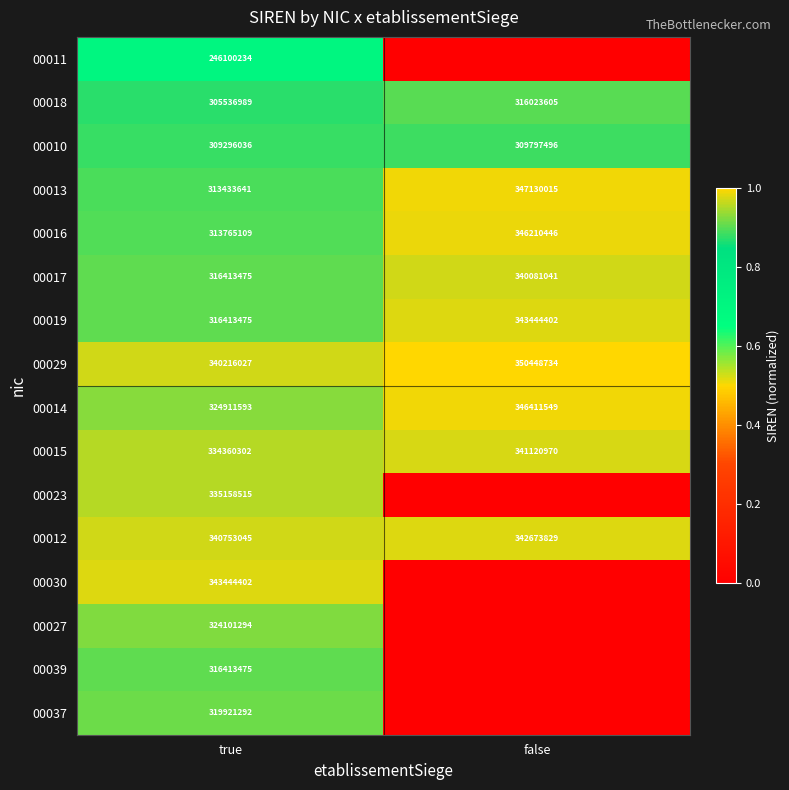

Between false and true, which is larger?

true